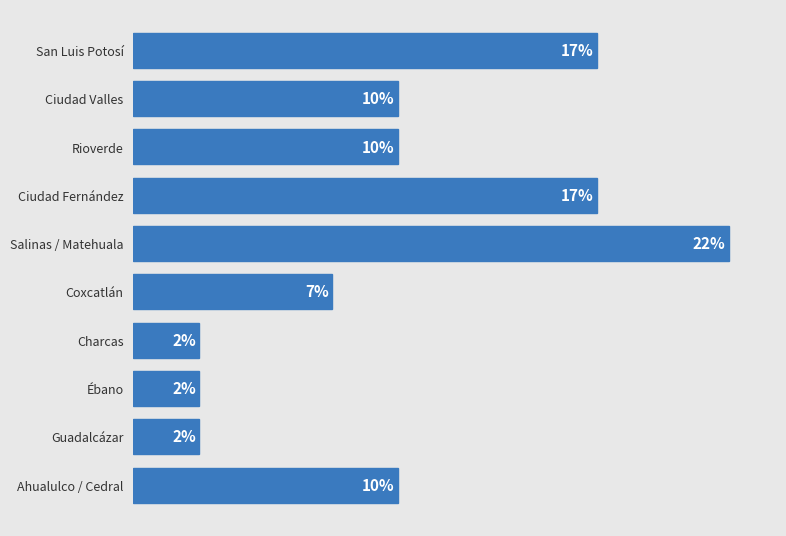

List the labels in order of value, largest first.

Salinas / Matehuala, Ciudad Fernández, San Luis Potosí, Ahualulco / Cedral, Rioverde, Ciudad Valles, Coxcatlán, Guadalcázar, Ébano, Charcas